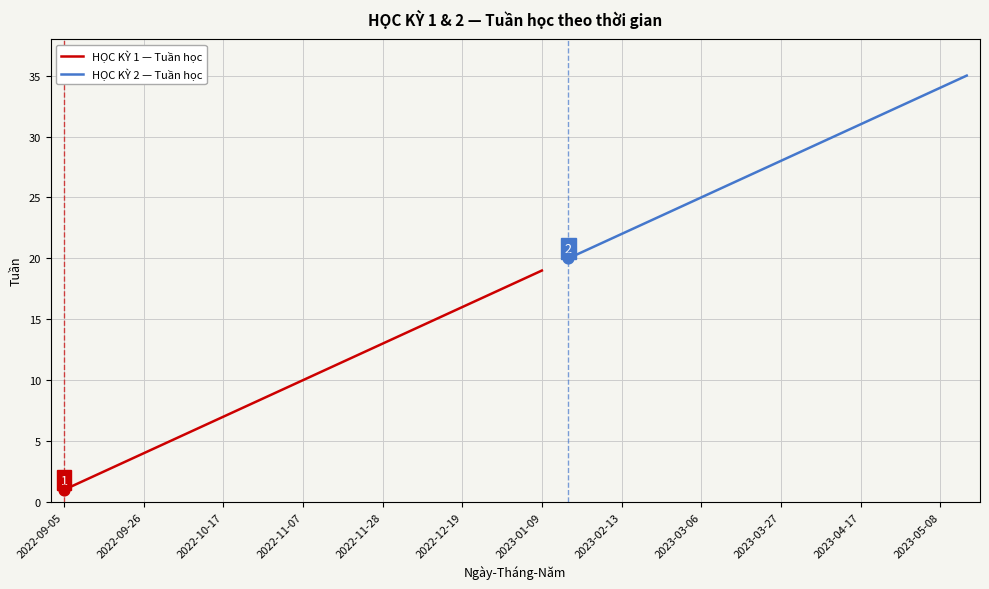

What is the change in value from 2022-09-19 to 2022-10-31?

+6